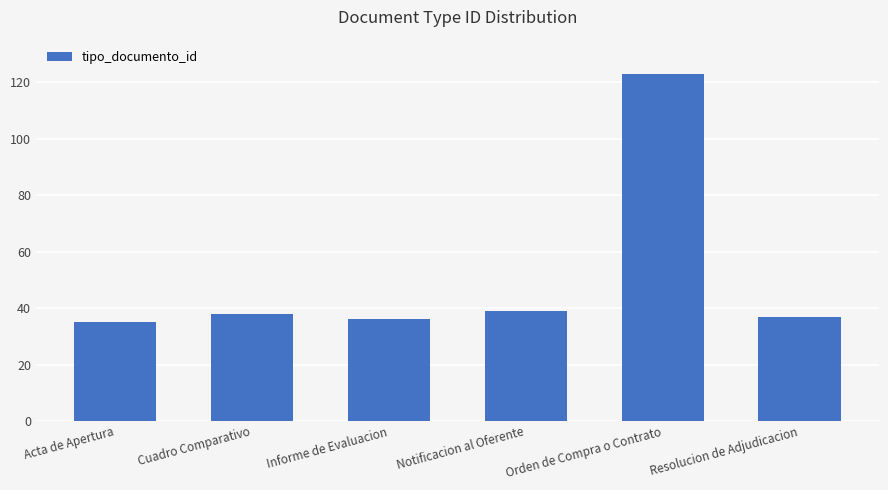

What is the maximum value shown in the chart?

123